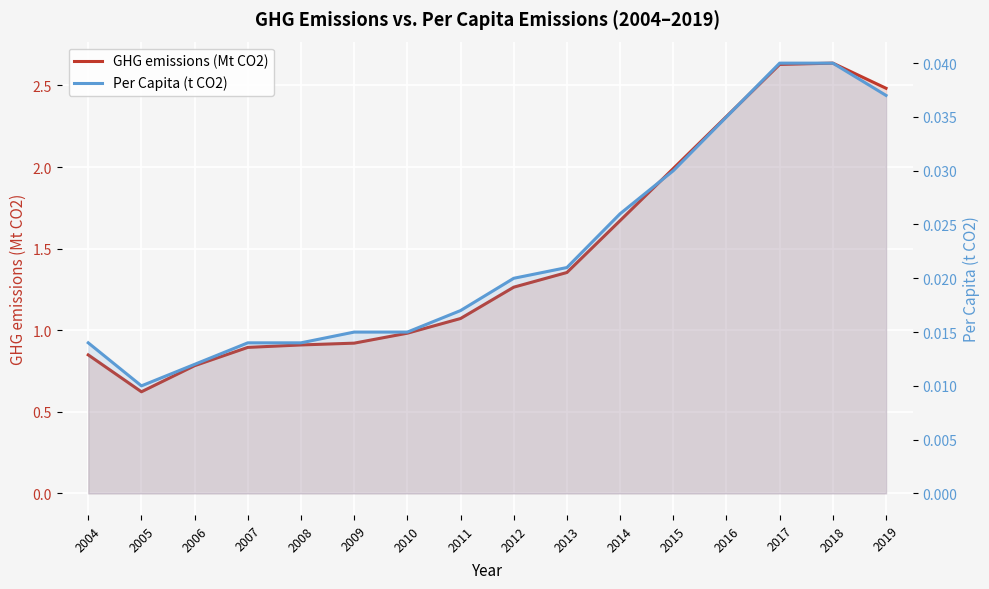

Count the Per Capita (t CO2) values in the range 0 to 1.

16